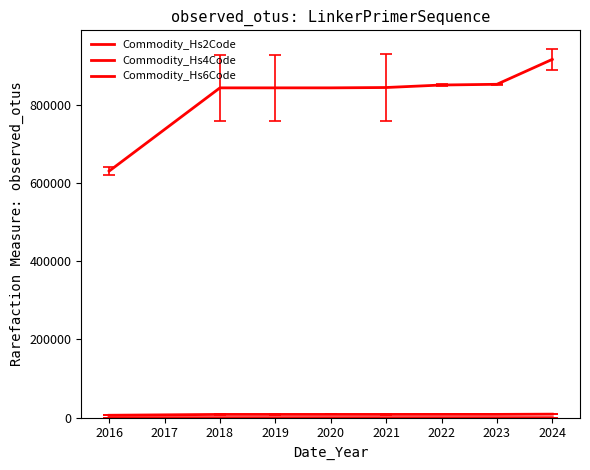

Does the chart display data point markers on the line(s)?

No